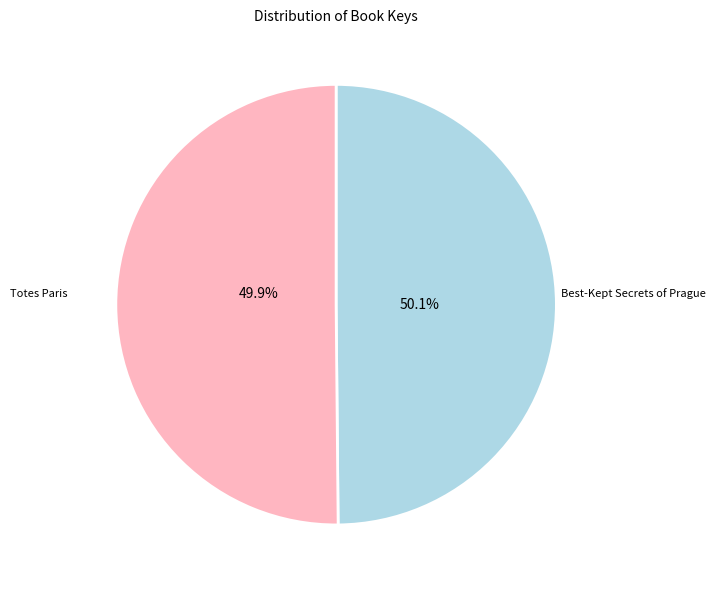

Which has a higher value, Best-Kept Secrets of Prague or Totes Paris?

Best-Kept Secrets of Prague